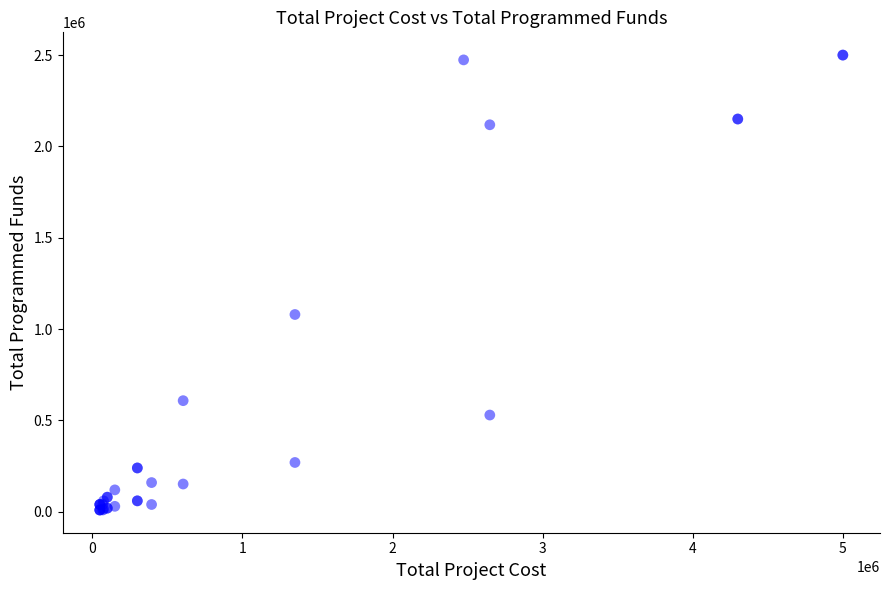

What Y value in the scatter plot is closest to 1255000?

1080000